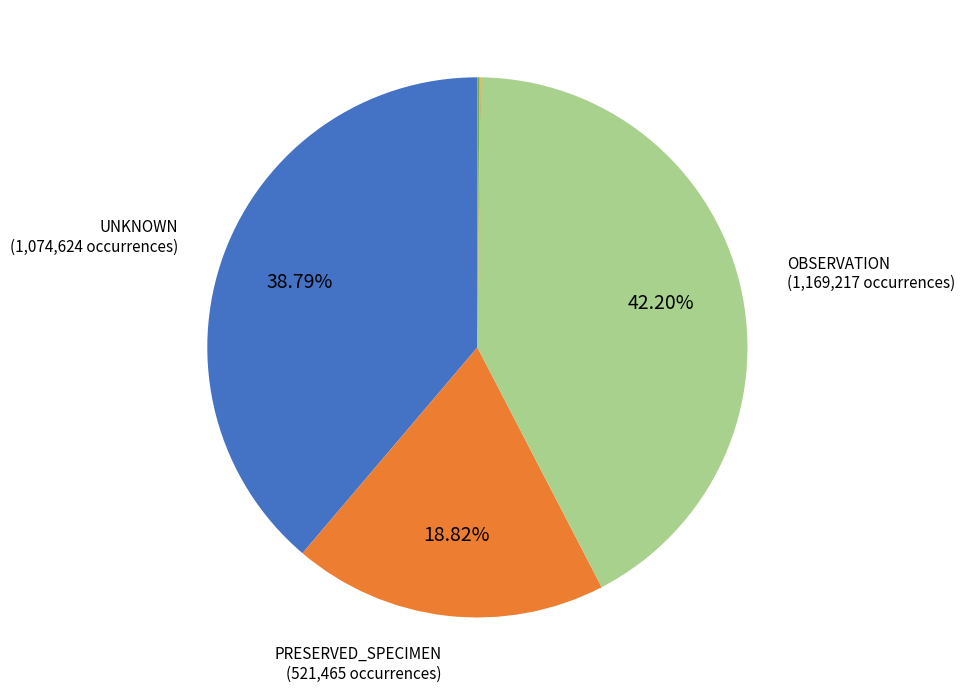

Is there a majority slice in this chart?

No